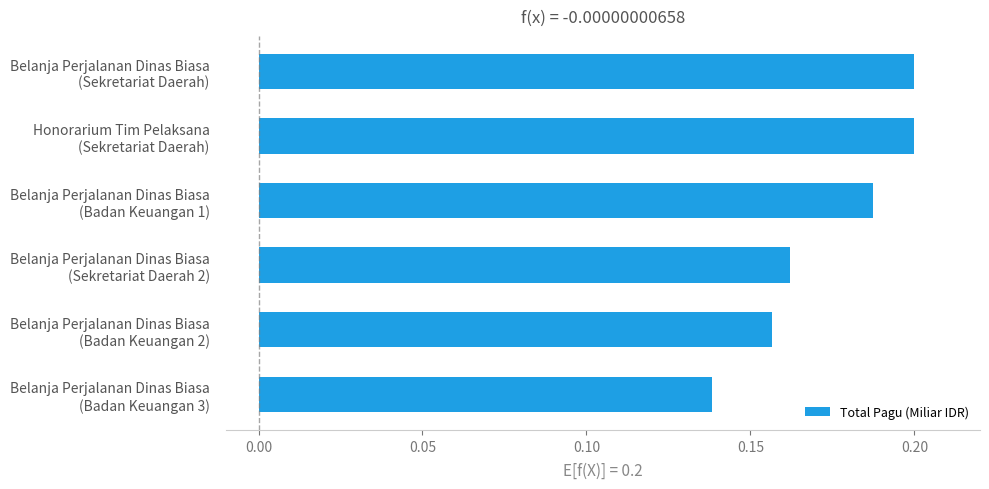

How many values are between 0 and 1?

6